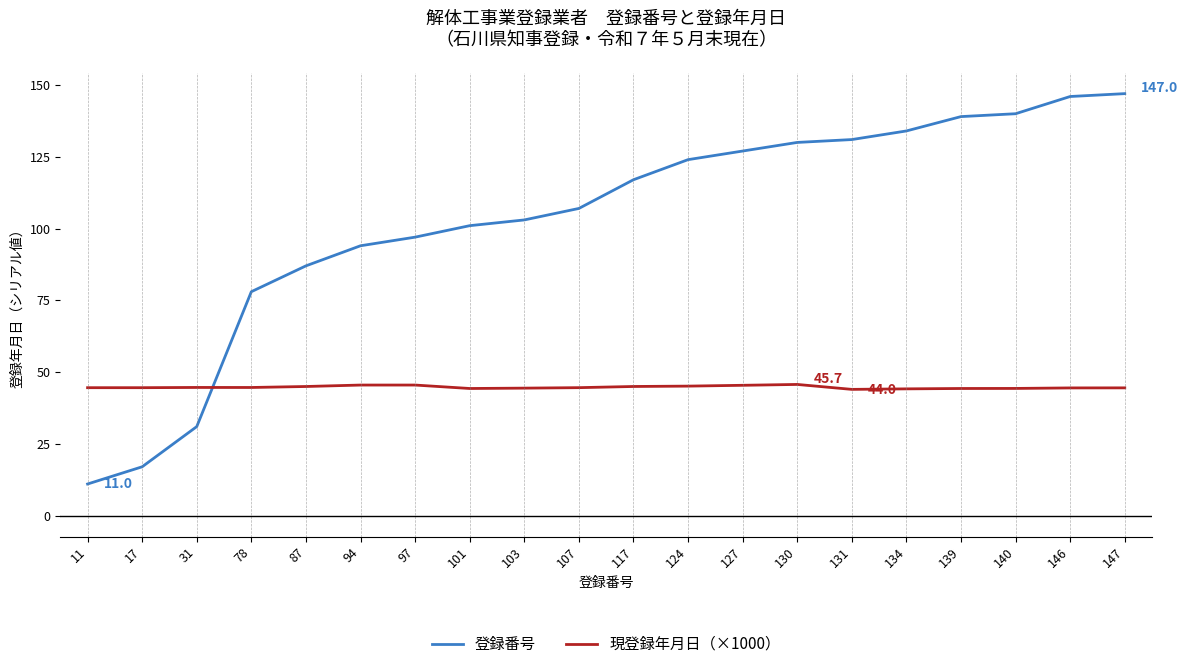

What is the sum of all 登録番号 values?

2061.0